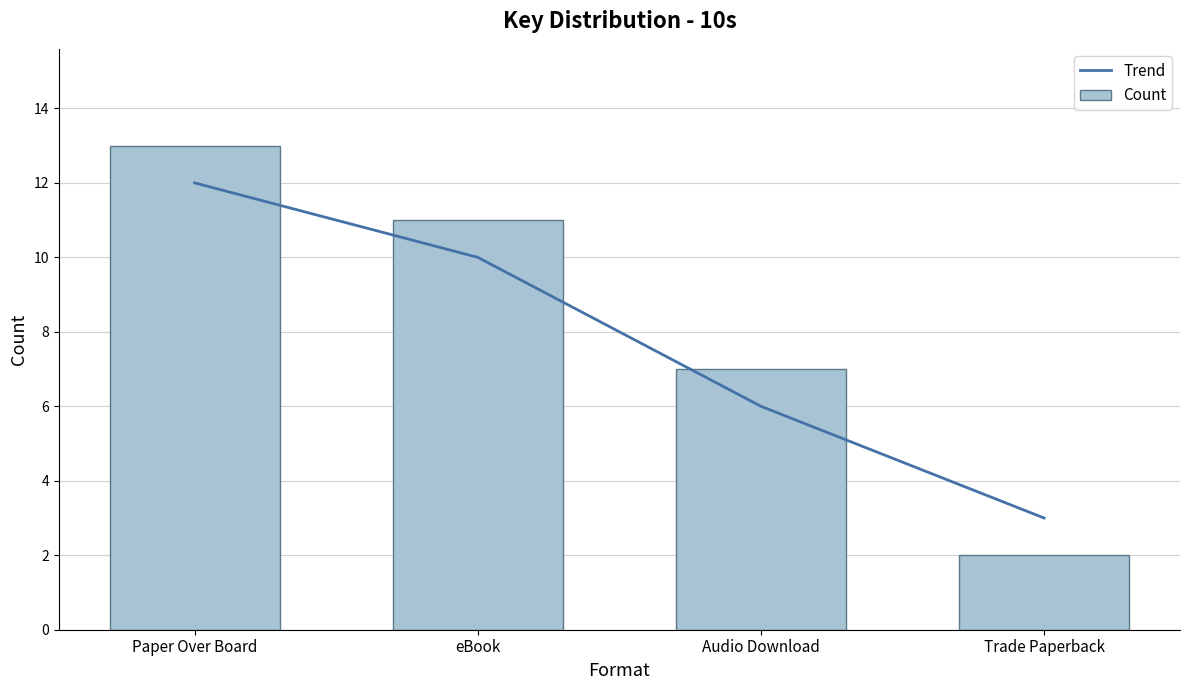

Between Paper Over Board and eBook, which series saw the biggest shift?

Trend